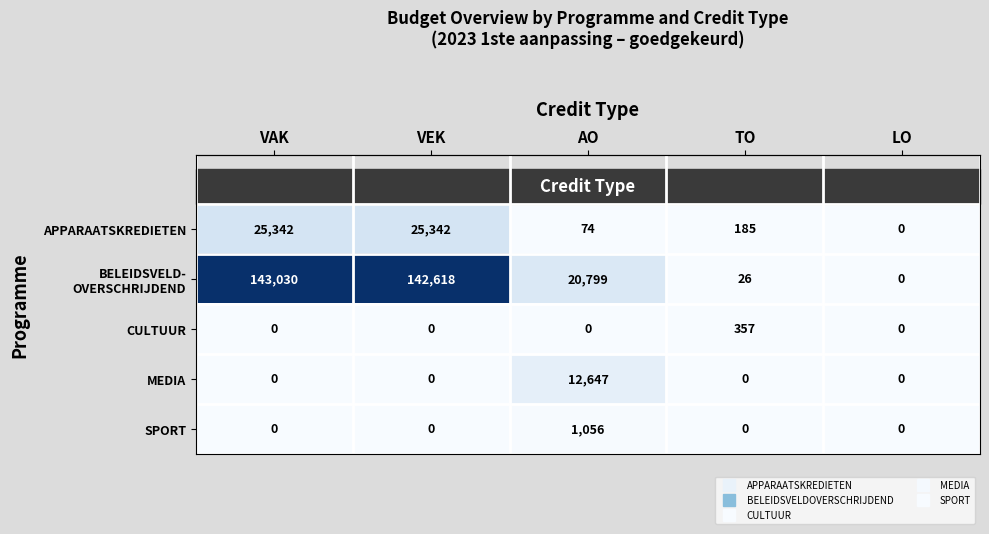

Is the value of APPARAATSKREDIETEN at AO greater than the value of SPORT at TO?

Yes